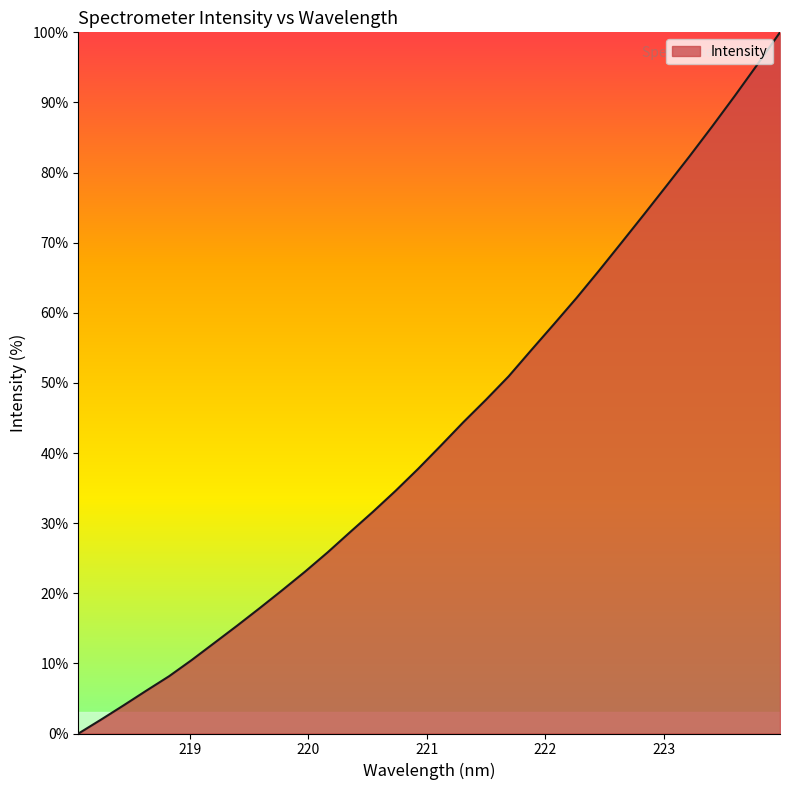

Reading left to right, what are all the values shown in this chart?

0.0	2.0	4.0	6.1	8.2	10.5	12.9	15.4	17.9	20.5	23.1	25.8	28.7	31.6	34.6	37.8	41.1	44.4	47.6	50.9	54.7	58.4	62.1	66.0	70.1	74.1	78.2	82.3	86.6	90.9	95.4	100.0